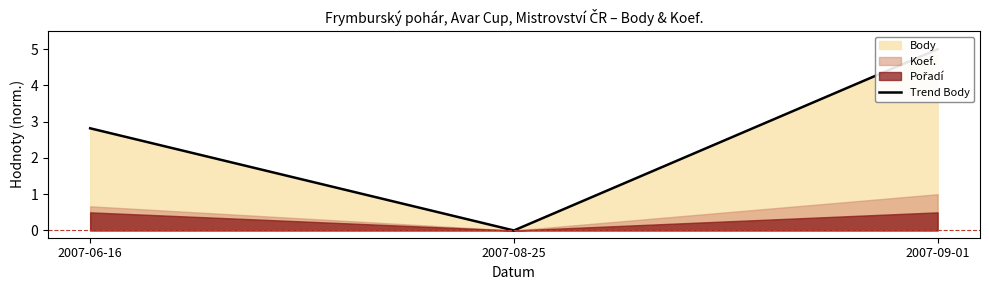

Is it true that the value at 2007-09-01 is 5.0?

True